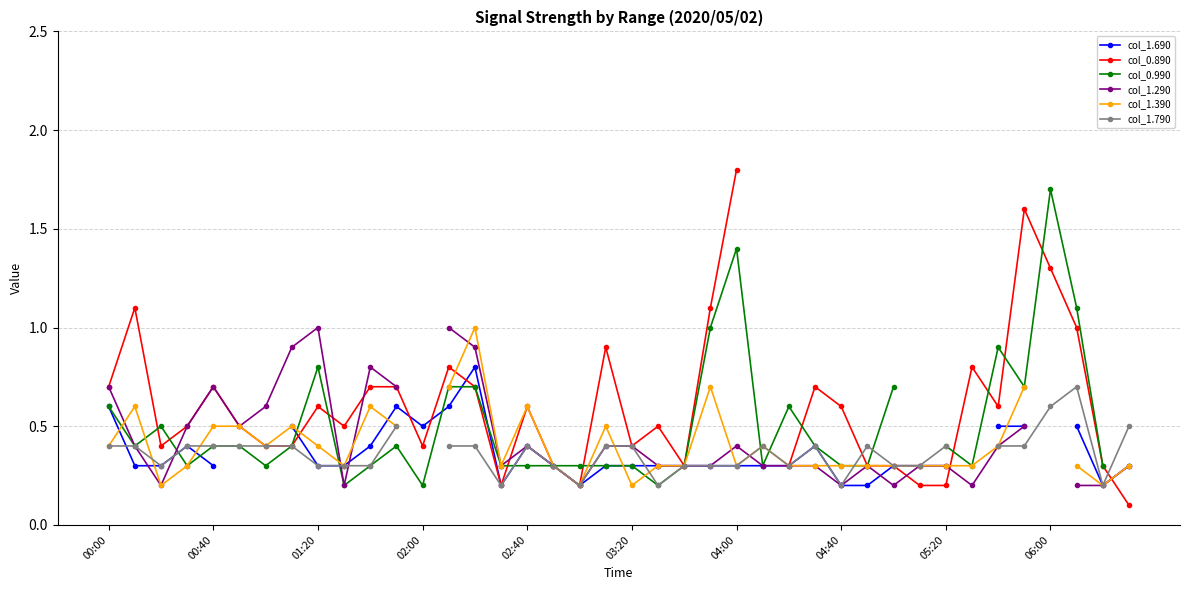

Read the col_1.790 value at 14.

0.4